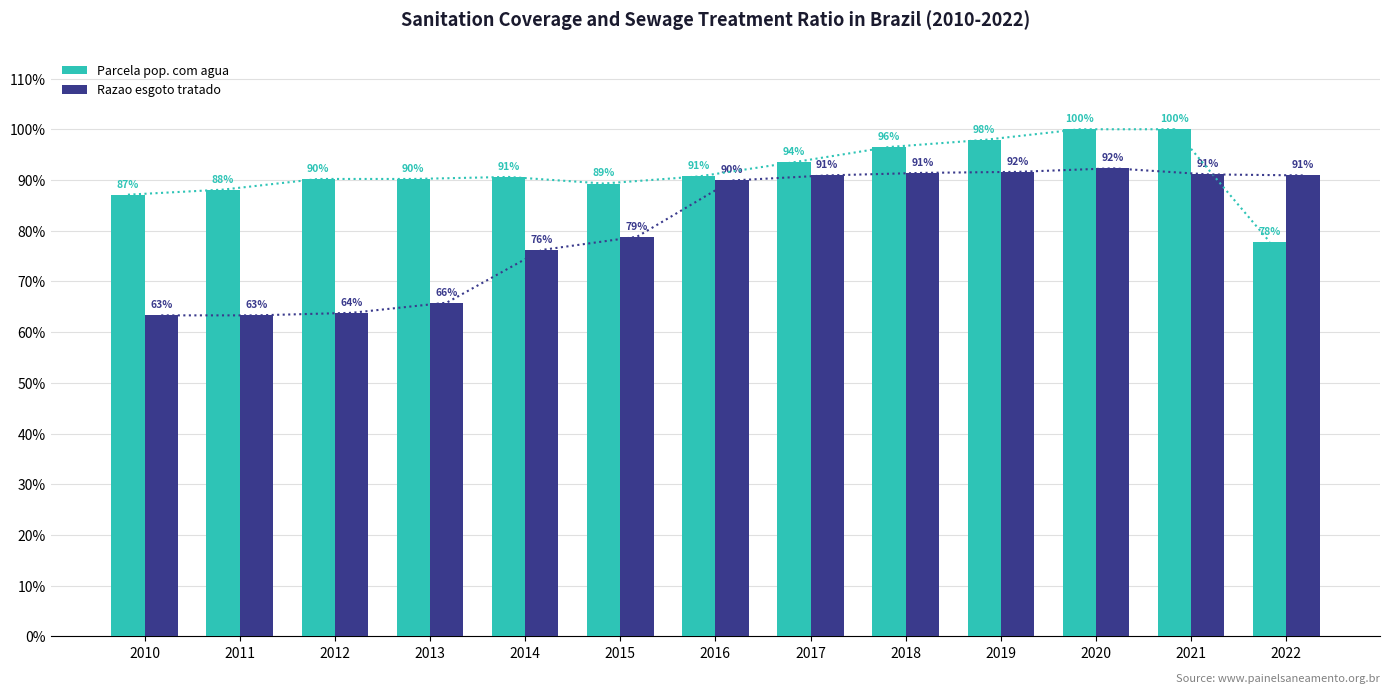

At how many categories does at least one series exceed 0?

13